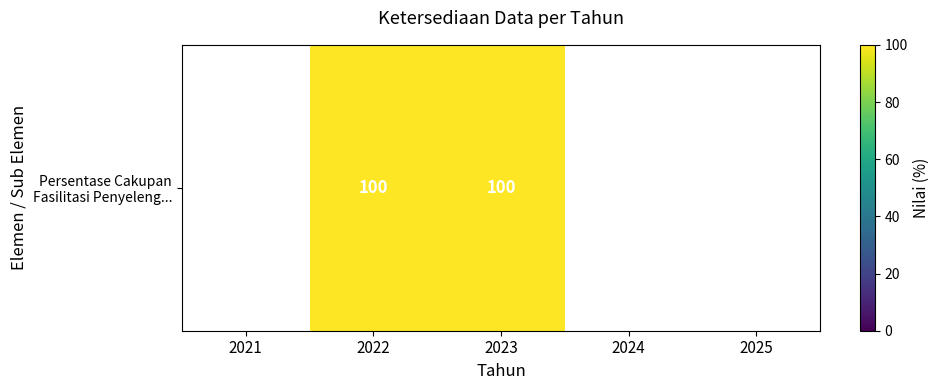

List the labels in order of value, smallest first.

2021, 2022, 2023, 2024, 2025